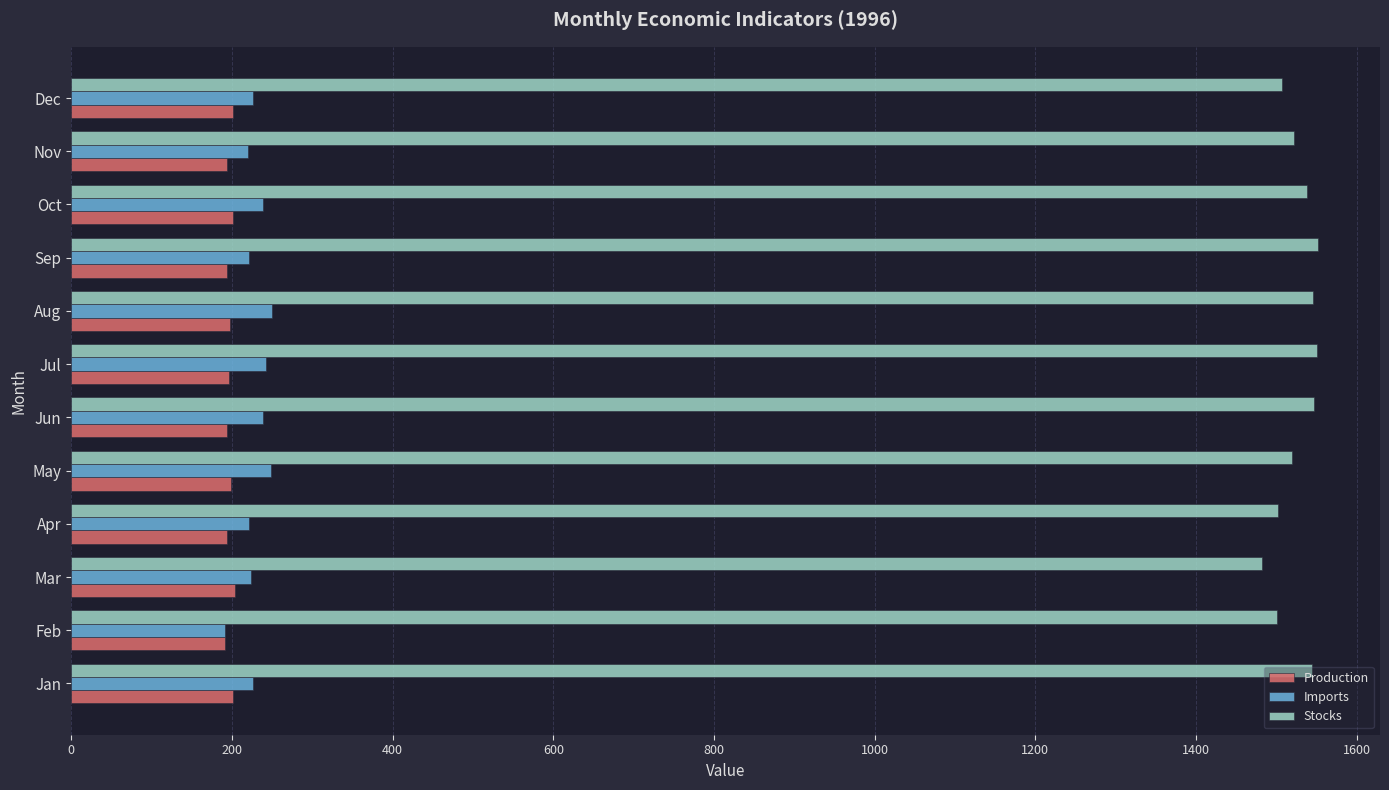

What is the minimum value for Stocks?

1481.8